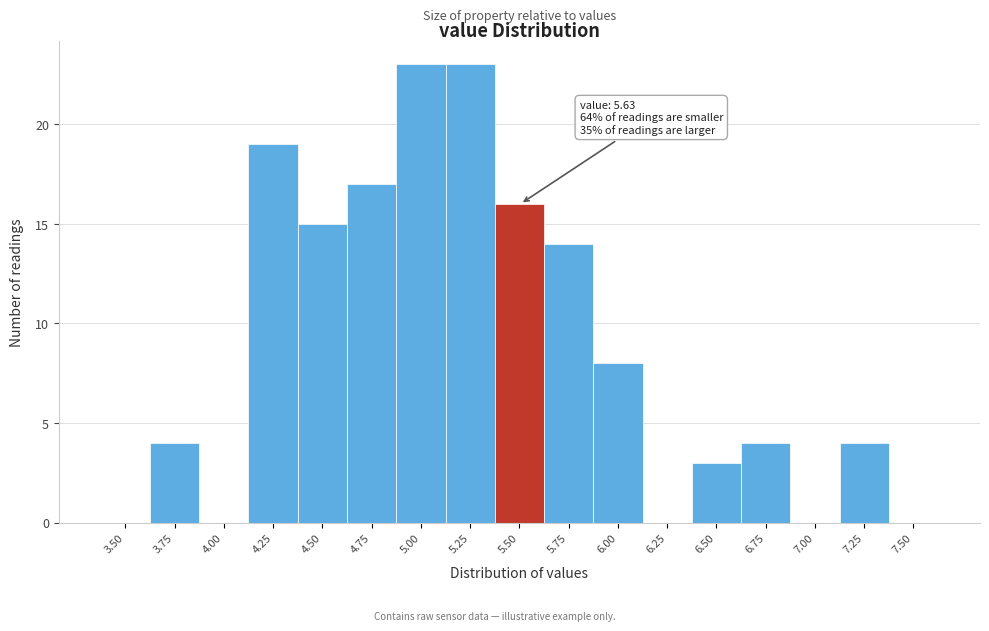

Reading right to left, extract all data points from this chart.

7.50=0	7.25=4	7.00=0	6.75=4	6.50=3	6.25=0	6.00=8	5.75=14	5.50=16	5.25=23	5.00=23	4.75=17	4.50=15	4.25=19	4.00=0	3.75=4	3.50=0